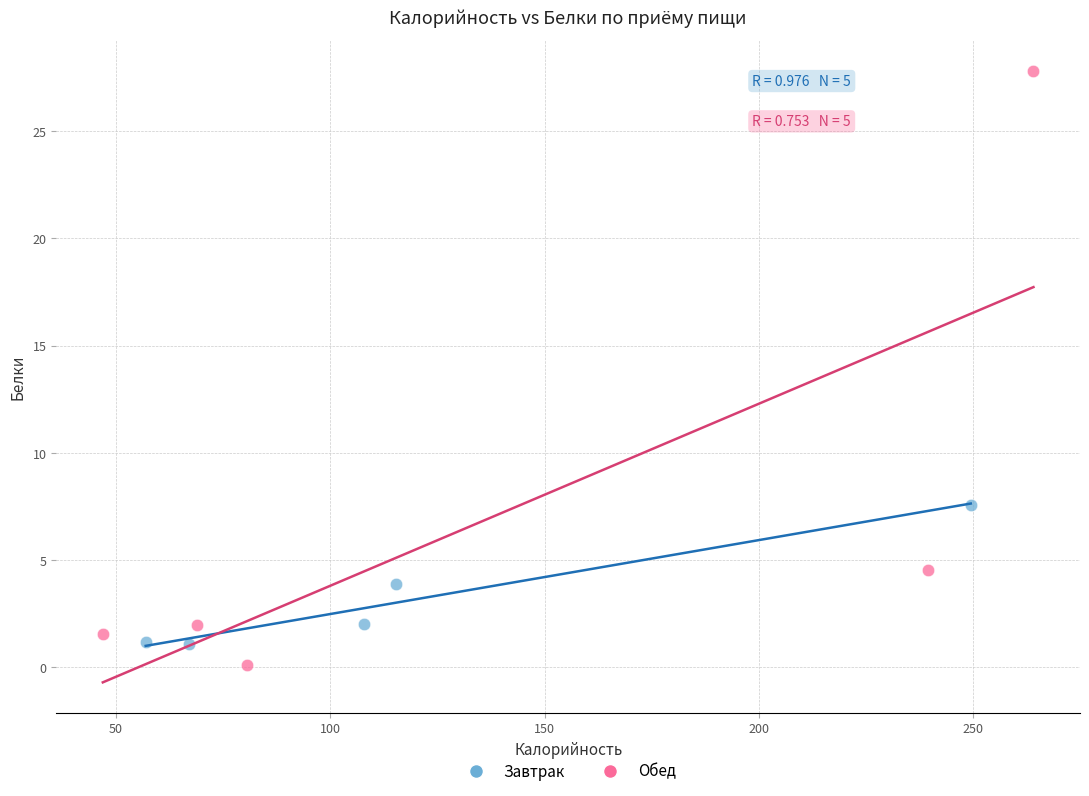

Which series has the largest Y range (max minus min)?

Обед